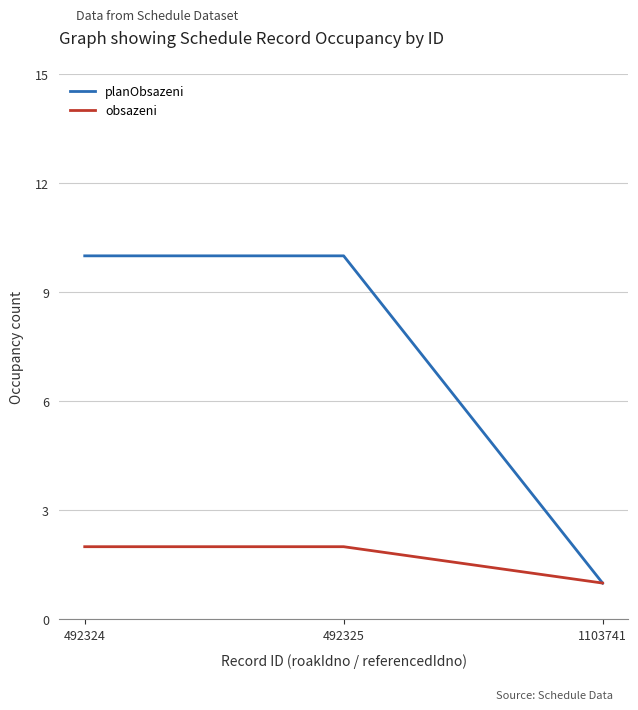

What is the approximate value of obsazeni at 492325?

2